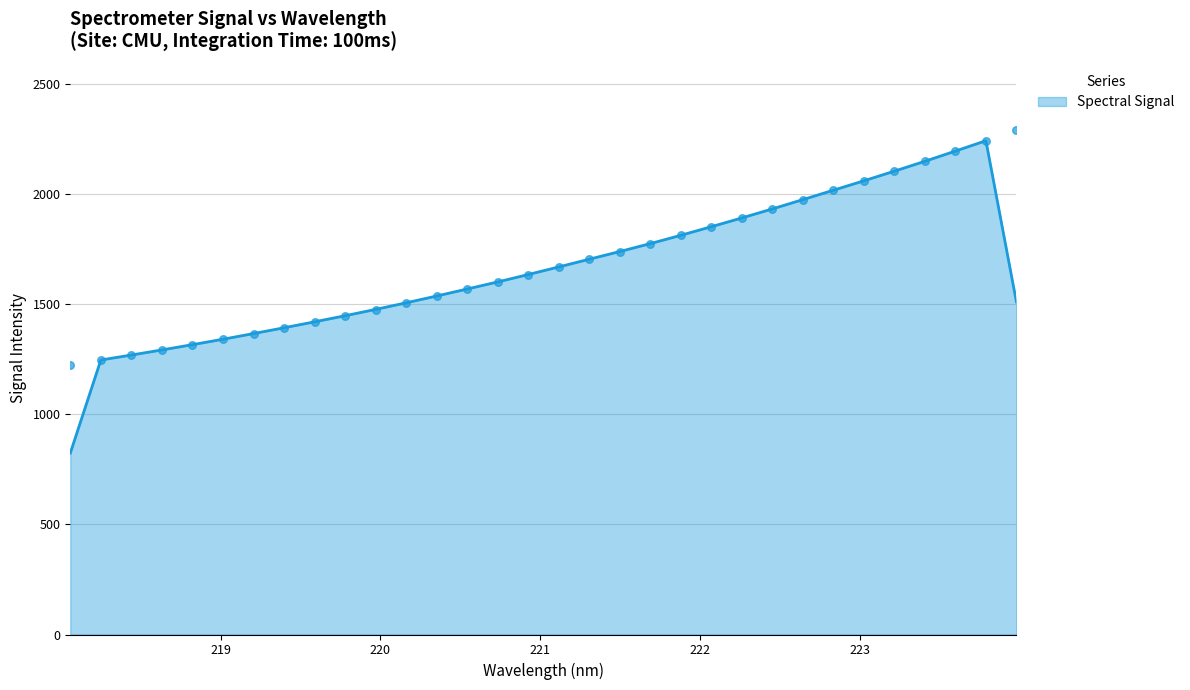

What is the ratio of the value at 218.6332 to the value at 223.408?

0.6